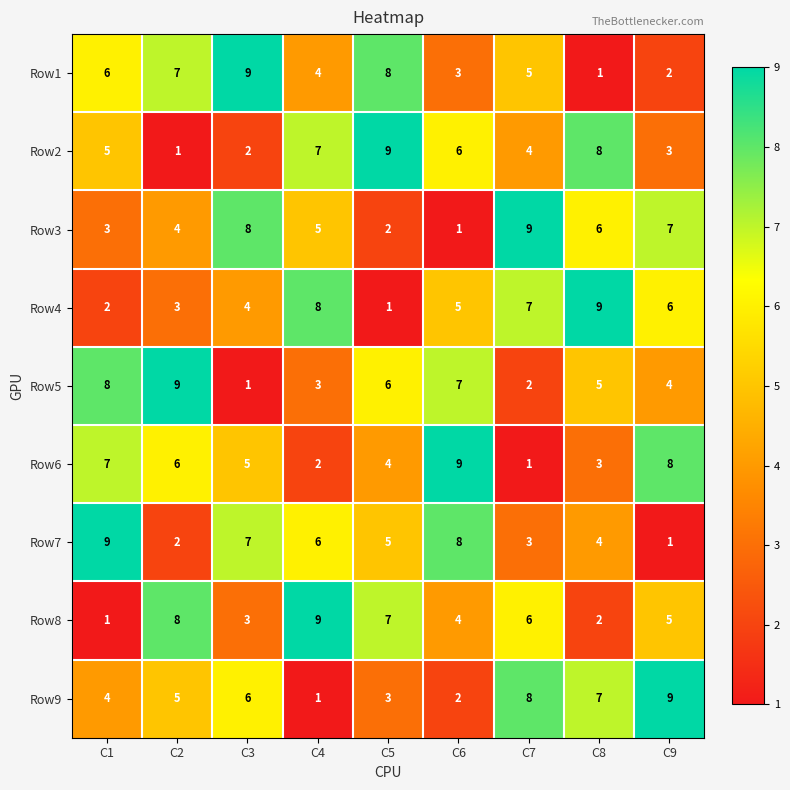

What is the difference between the highest and lowest values at C2?

8